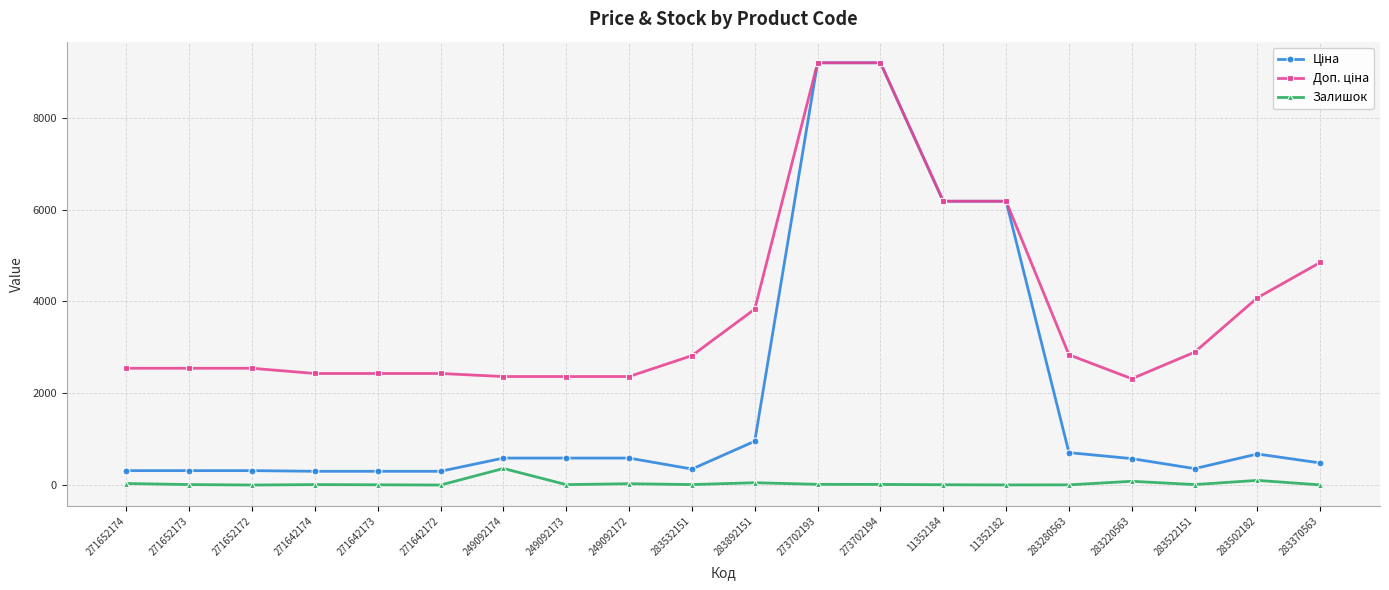

What is the maximum value shown in the chart?

9196.3